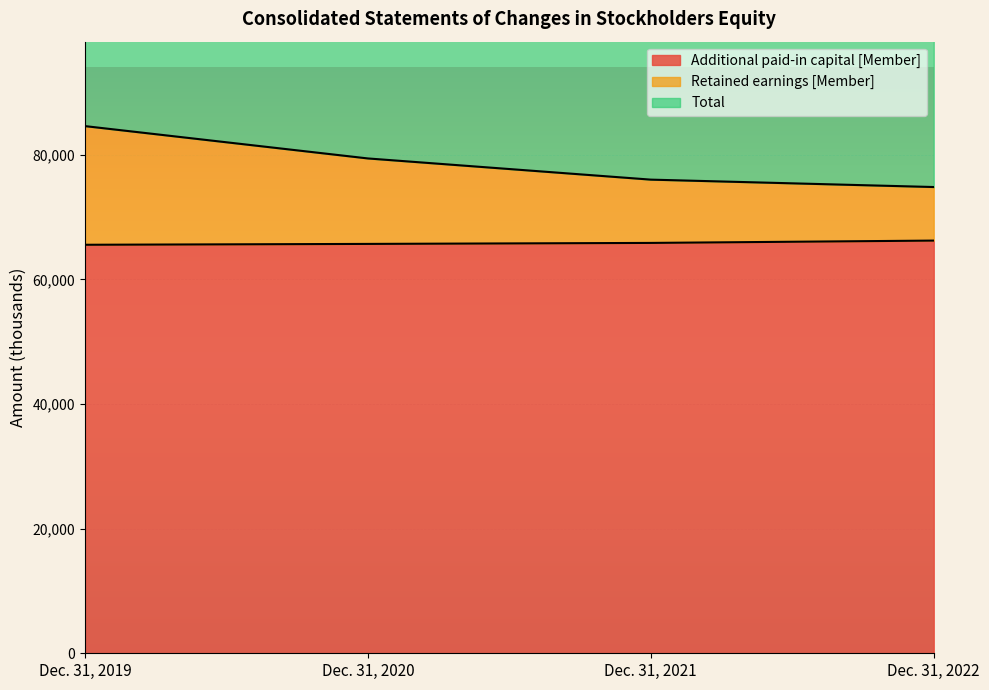

What is the value of the Total point at the 3rd from the left?

76030